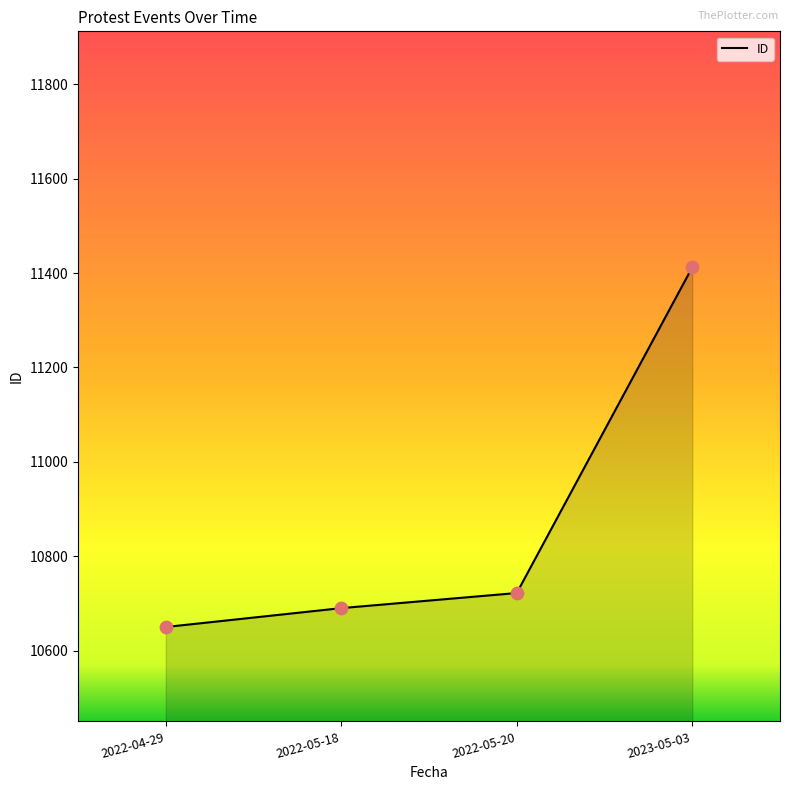

What is the change in value from 2022-05-18 to 2023-05-03?

+722